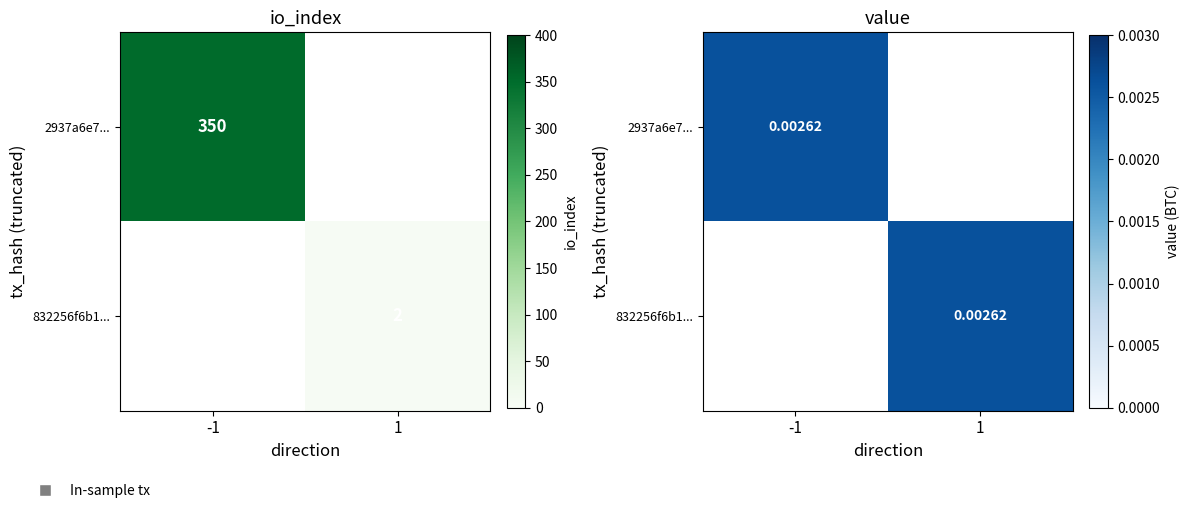

How many distinct data groups are displayed?

2